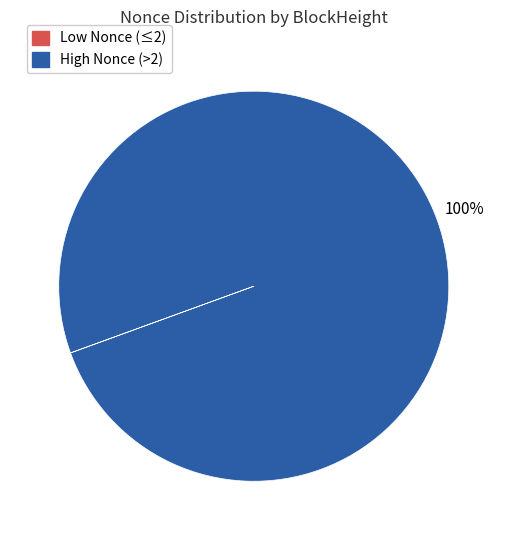

Is there a majority slice in this chart?

Yes